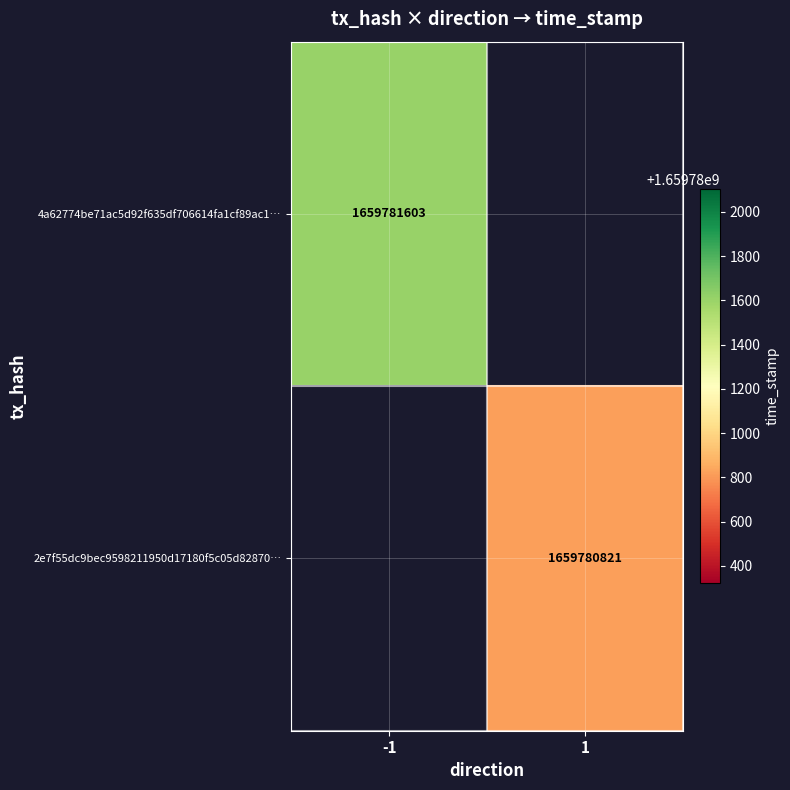

Is it true that 2e7f55dc9bec9598211950d17180f5c05d82870 equals 0 at 0?

False